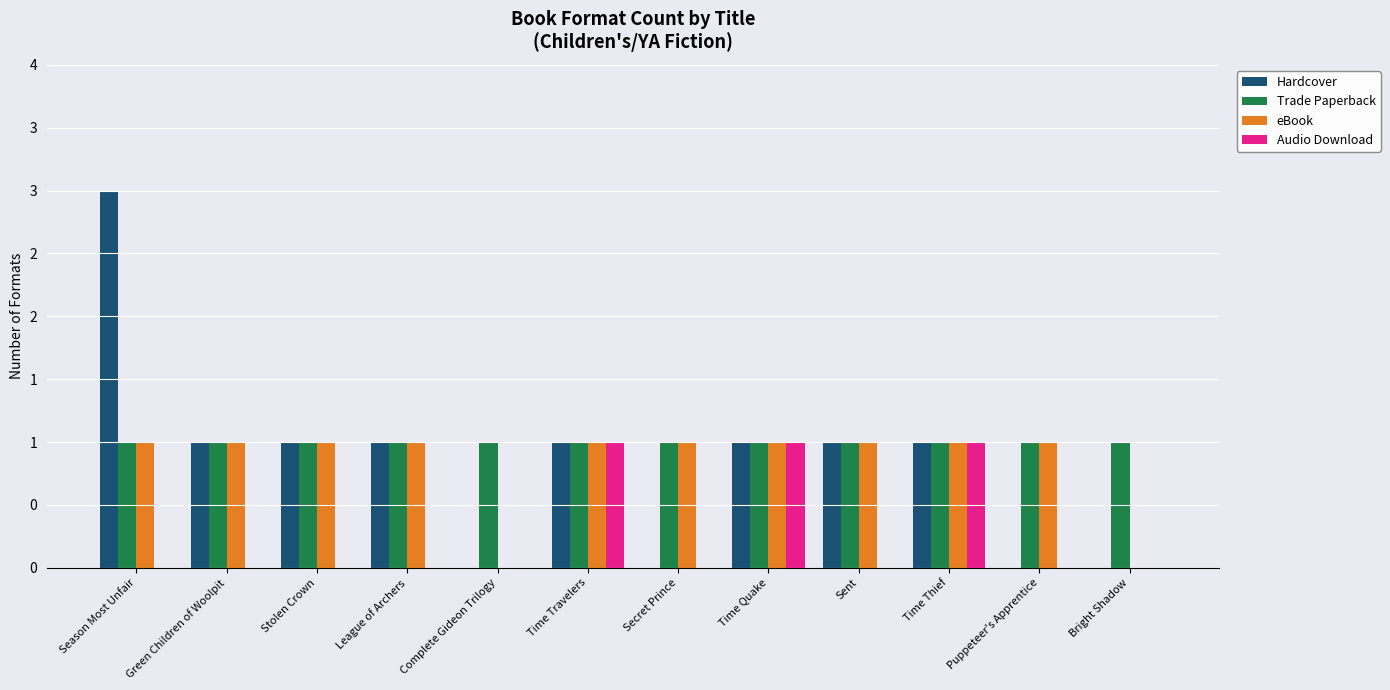

Reading right to left, transcribe all the data shown in this chart.

Hardcover: 0	0	1	1	1	0	1	0	1	1	1	3
Trade Paperback: 1	1	1	1	1	1	1	1	1	1	1	1
eBook: 0	1	1	1	1	1	1	0	1	1	1	1
Audio Download: 0	0	1	0	1	0	1	0	0	0	0	0